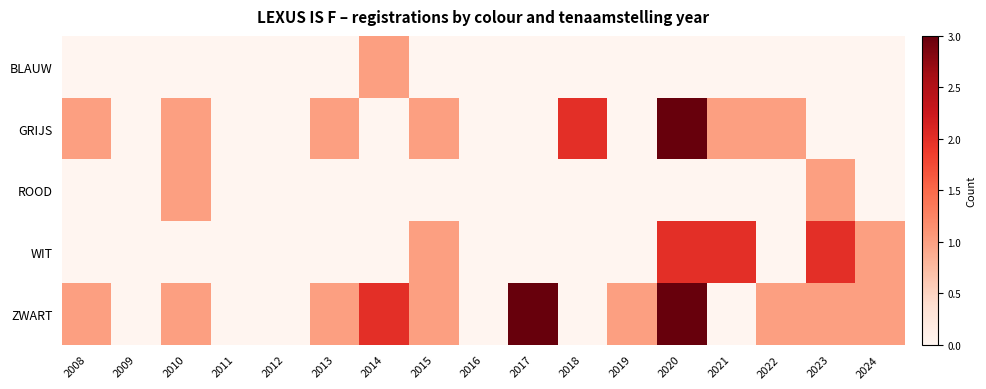

Which has a higher value, 2024 or 2019?

2024